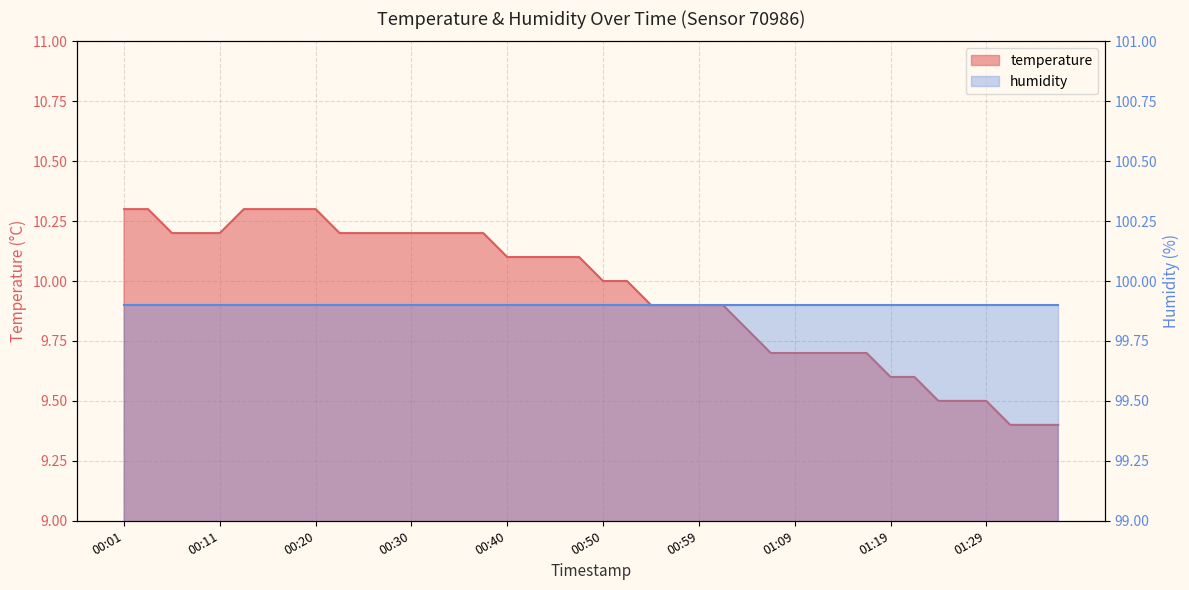

What is the value of the 10th point from the left?

10.2